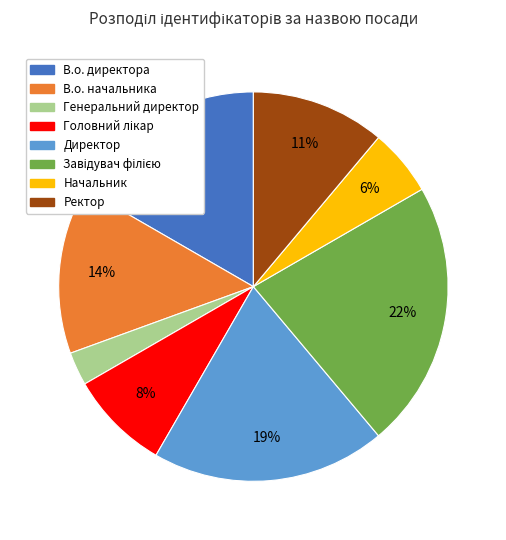

Is the sum of Начальник and В.о. начальника greater than half?

No